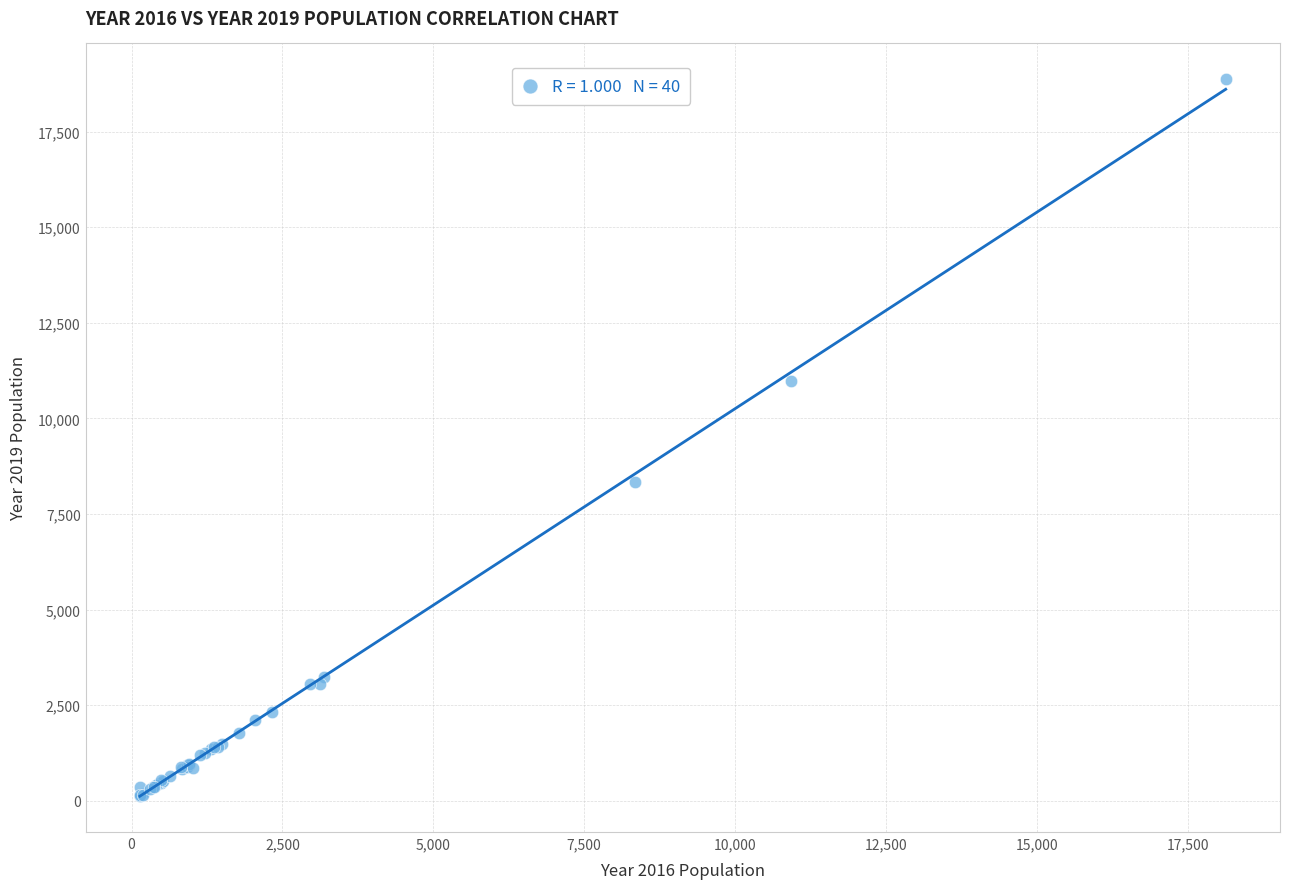

What Y value in the scatter plot is closest to 9498?

8335